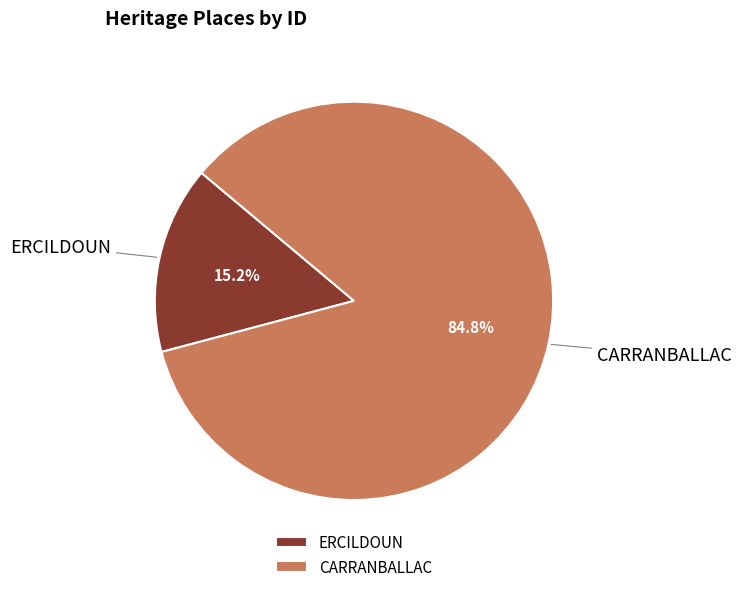

Which has a higher value, CARRANBALLAC or ERCILDOUN?

CARRANBALLAC